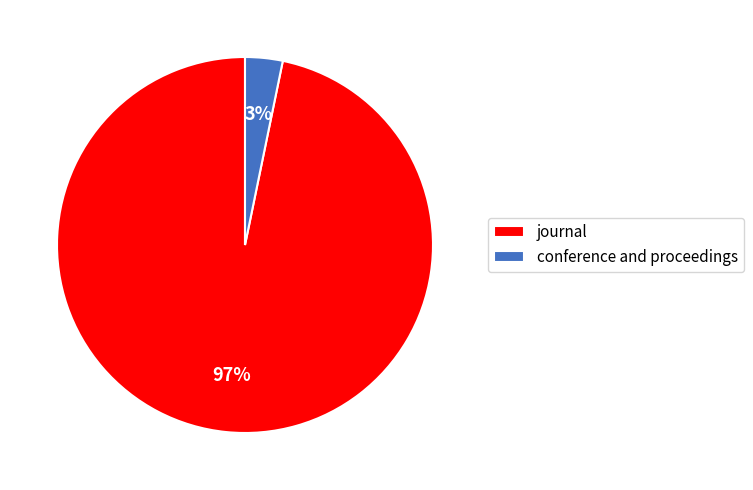

True or false: journal accounts for 97% of the total.

True